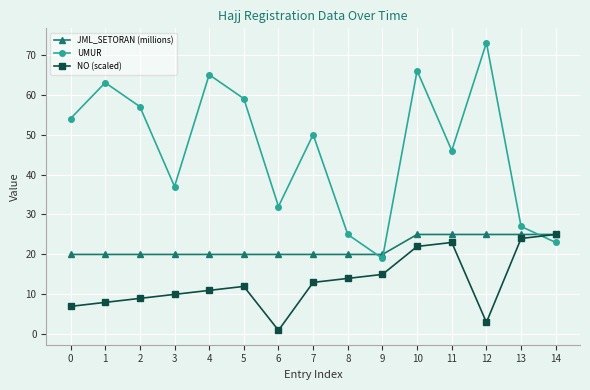

The value of NO (scaled) at 10 is 41. True or false?

False